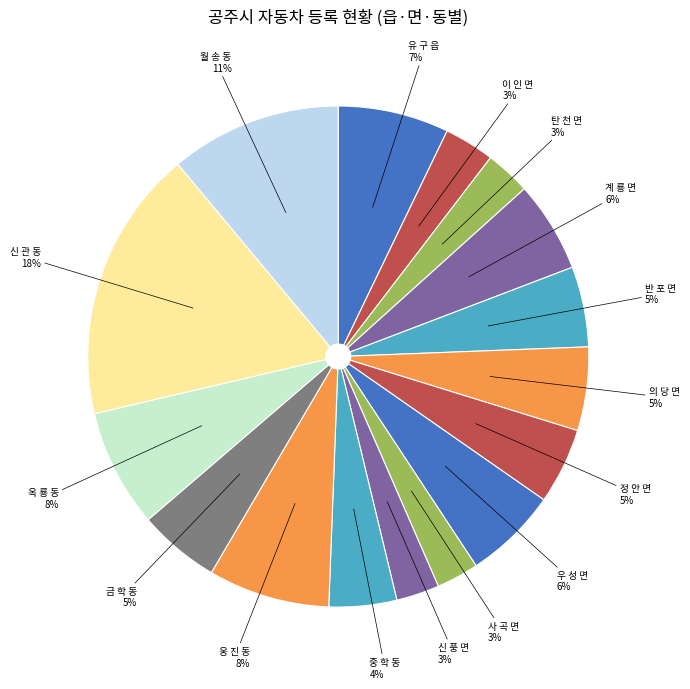

To the nearest percent, what is the difference between the largest and smallest slice percentages?

15%